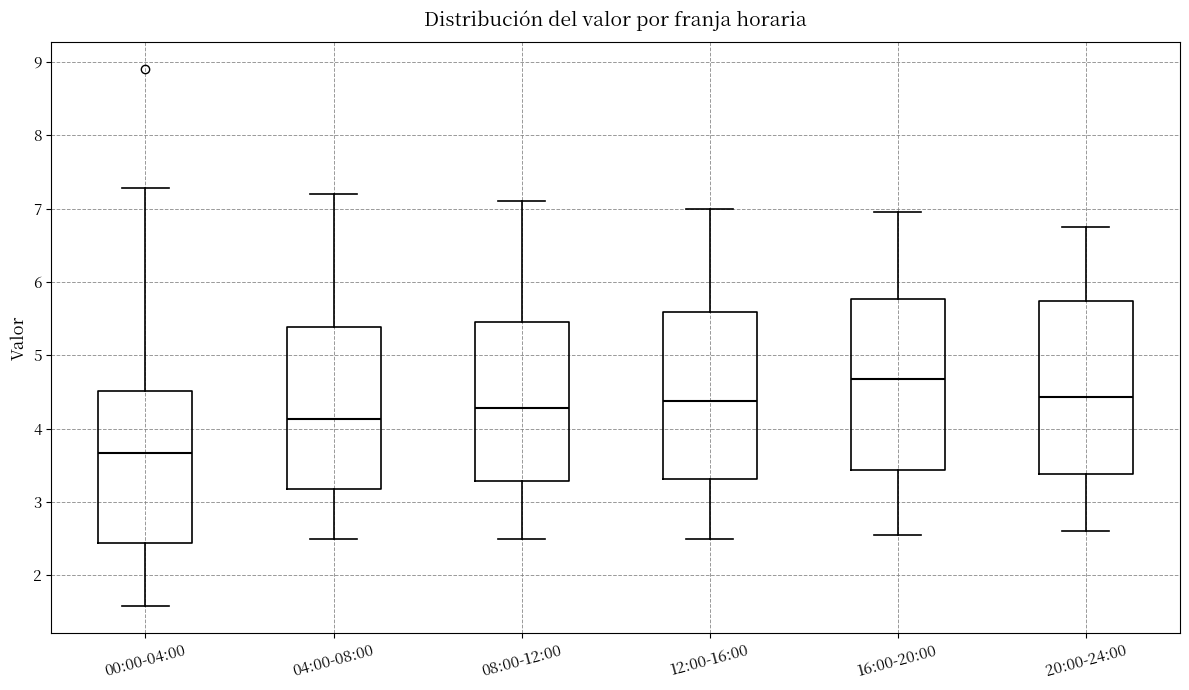

Reading left to right, transcribe this box plot: for each box, give where its median line is, the range the box spans, and where its two whiskers end, as read against the y-axis. The values are not printed on the chart, so give them approximately, as read against the axis.

00:00-04:00: median 3.7, box 2.4 to 4.5, whiskers 1.6 to 7.3
04:00-08:00: median 4.1, box 3.2 to 5.4, whiskers 2.5 to 7.2
08:00-12:00: median 4.3, box 3.3 to 5.5, whiskers 2.5 to 7.1
12:00-16:00: median 4.4, box 3.3 to 5.6, whiskers 2.5 to 7.0
16:00-20:00: median 4.7, box 3.4 to 5.8, whiskers 2.6 to 7.0
20:00-24:00: median 4.4, box 3.4 to 5.7, whiskers 2.6 to 6.8